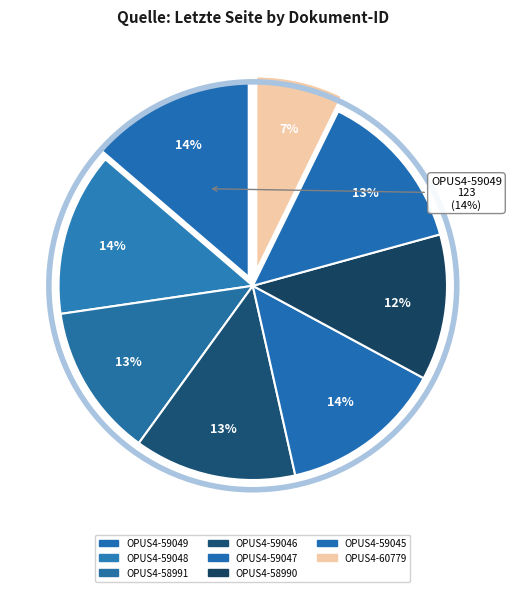

To the nearest percent, what percentage of the pie is OPUS4-60779?

7%